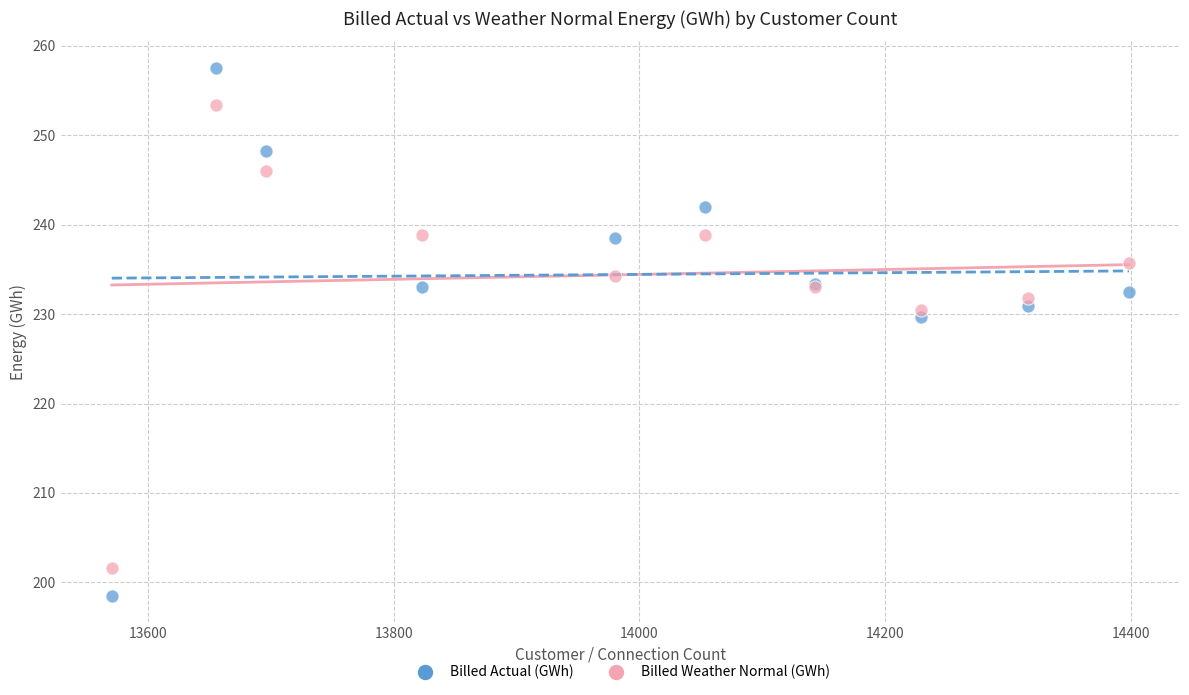

In the Billed Actual (GWh) series, what Y value is closest to 228?

229.7